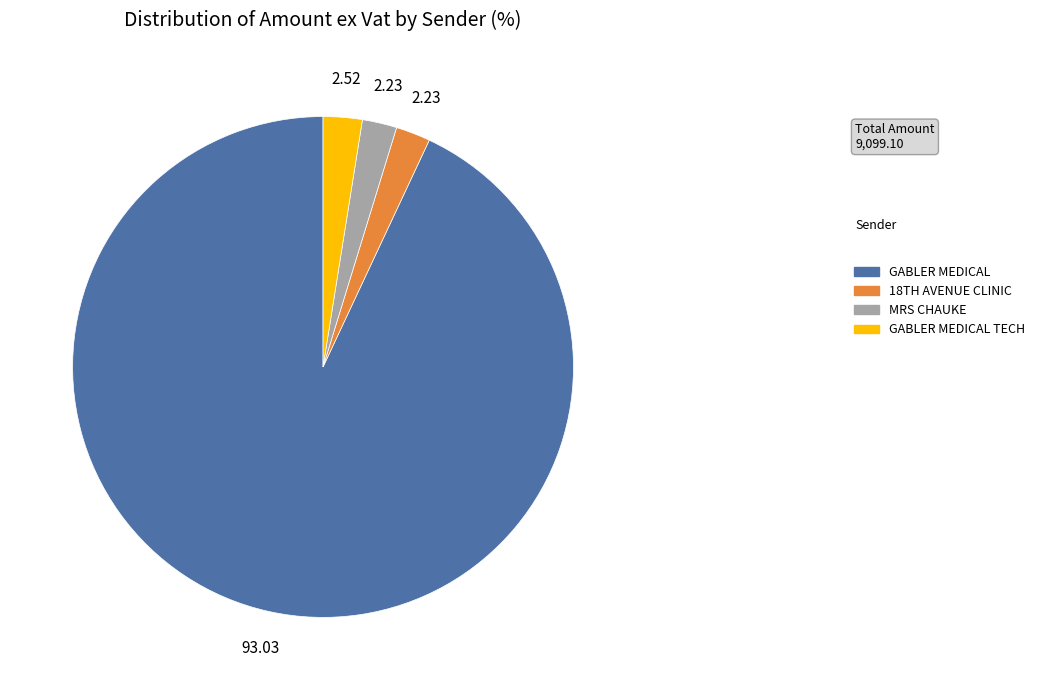

What is the largest slice in the pie chart?

GABLER MEDICAL